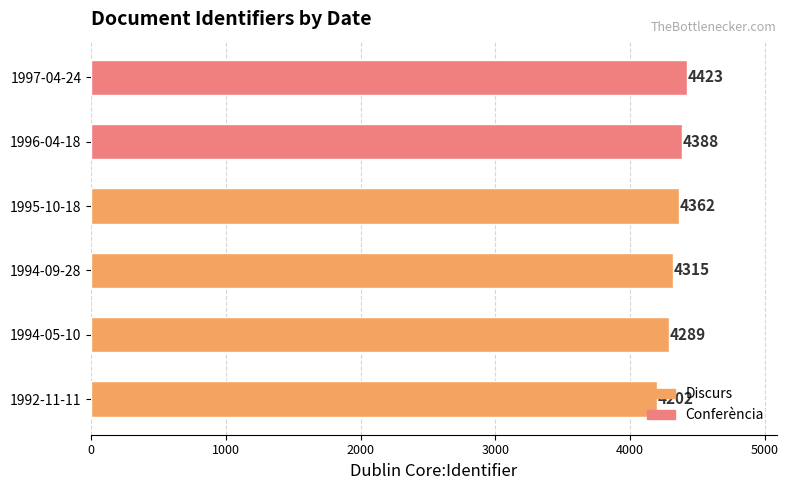

List the labels in order of value, largest first.

1997-04-24, 1996-04-18, 1995-10-18, 1994-09-28, 1994-05-10, 1992-11-11